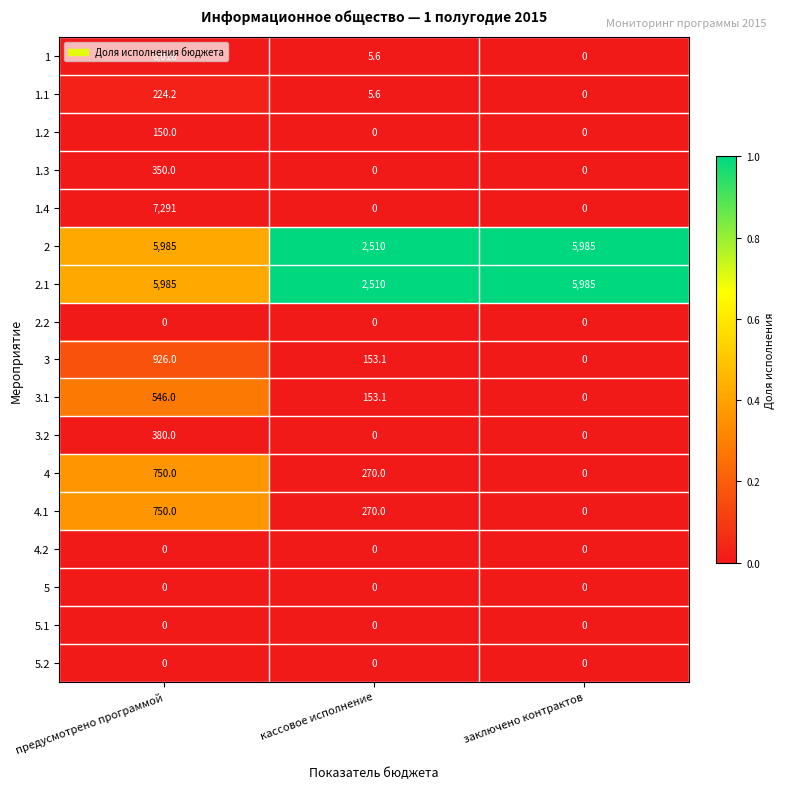

What is the spread (max minus min) of values at заключено контрактов?

5985.0